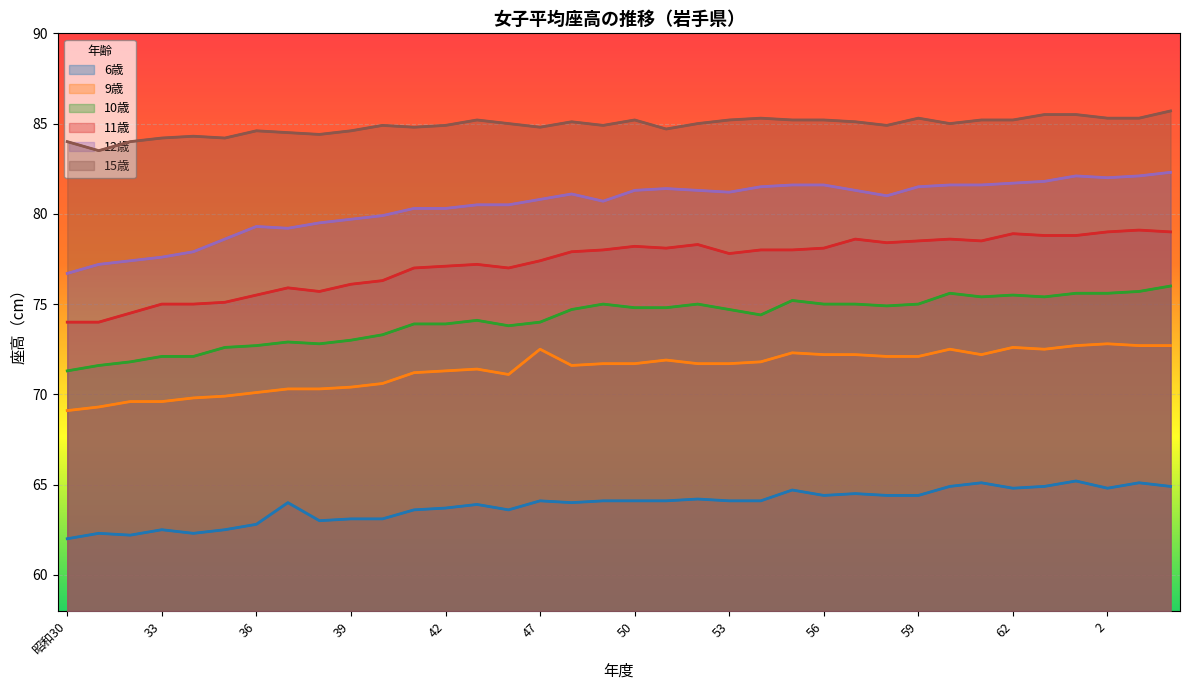

At how many categories does at least one series exceed 75?

36